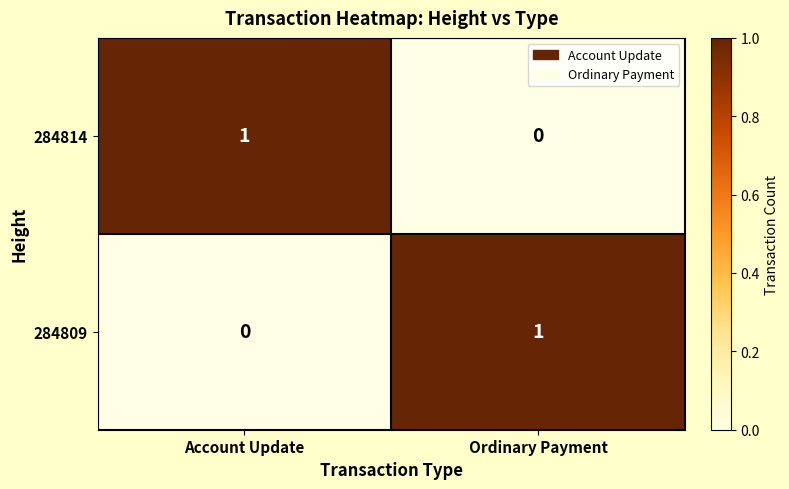

At which label does 284814 reach its peak?

Account Update